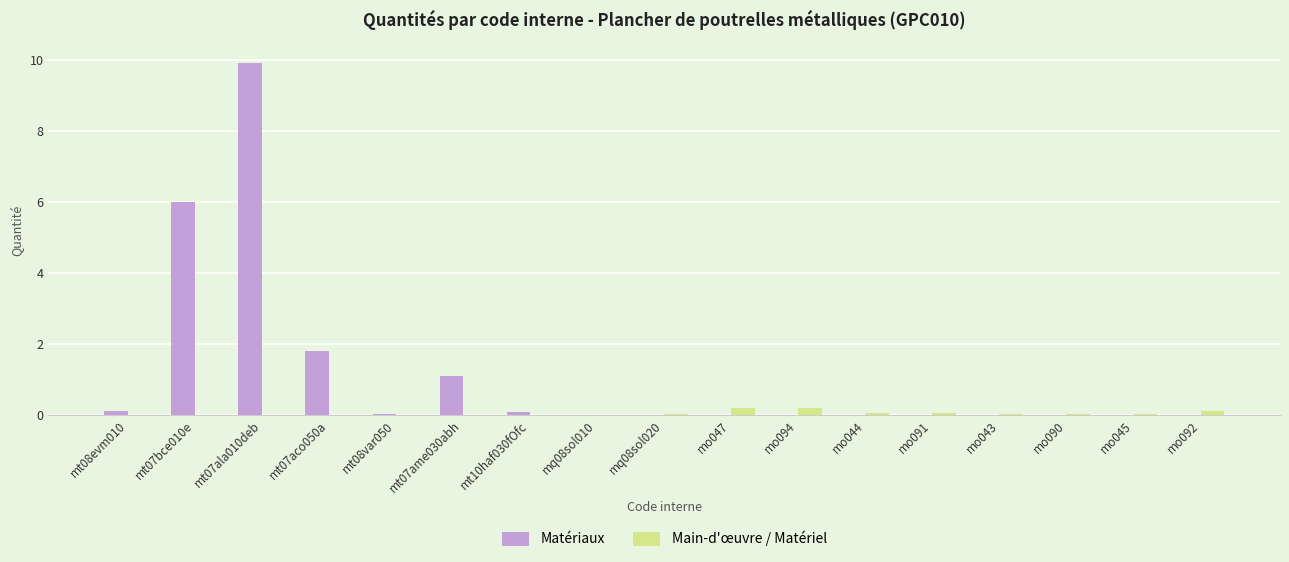

Which category has the highest value in the Matériaux series?

mt07ala010deb